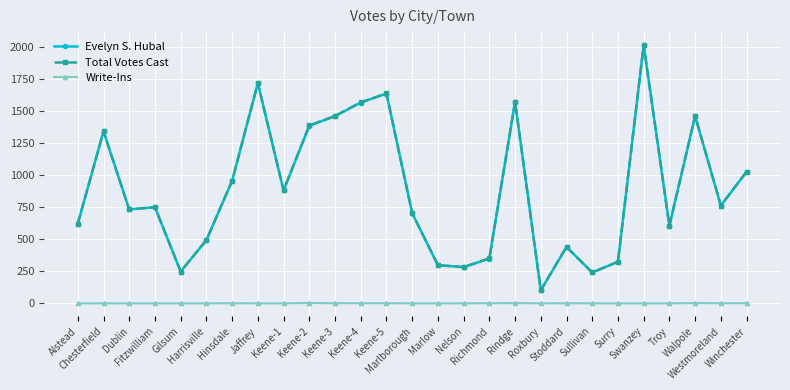

True or false: Evelyn S. Hubal has more than 2 points higher than both neighbors.

True